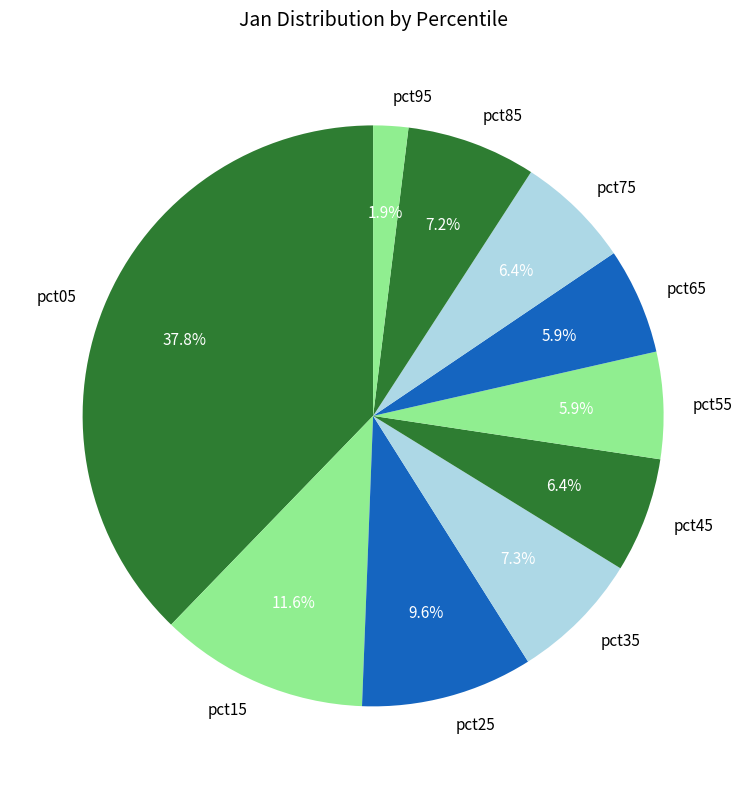

How many slices are in this pie chart?

10